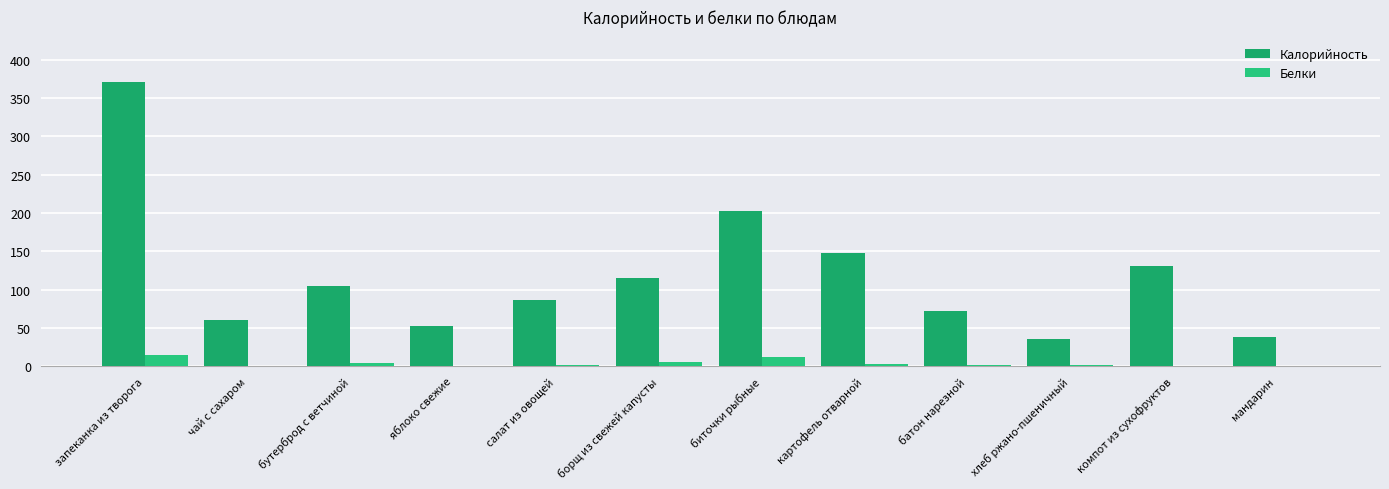

The Белки series shows 3.6 at бутерброд с ветчиной. True or false?

True